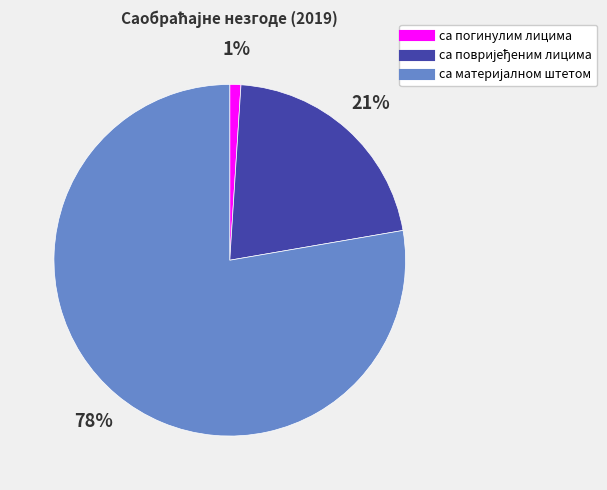

Does any single category account for the majority?

Yes